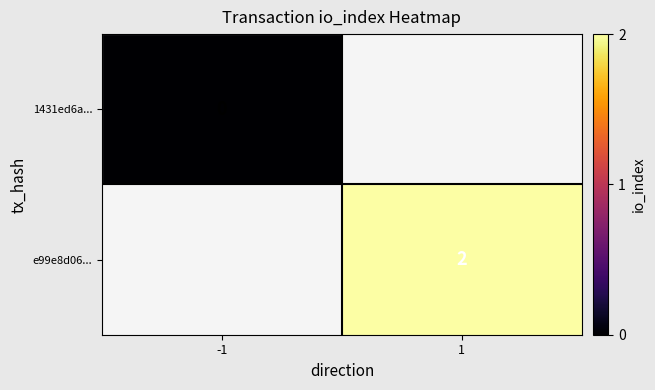

Is it true that e99e8d06... equals 2 at 1?

True